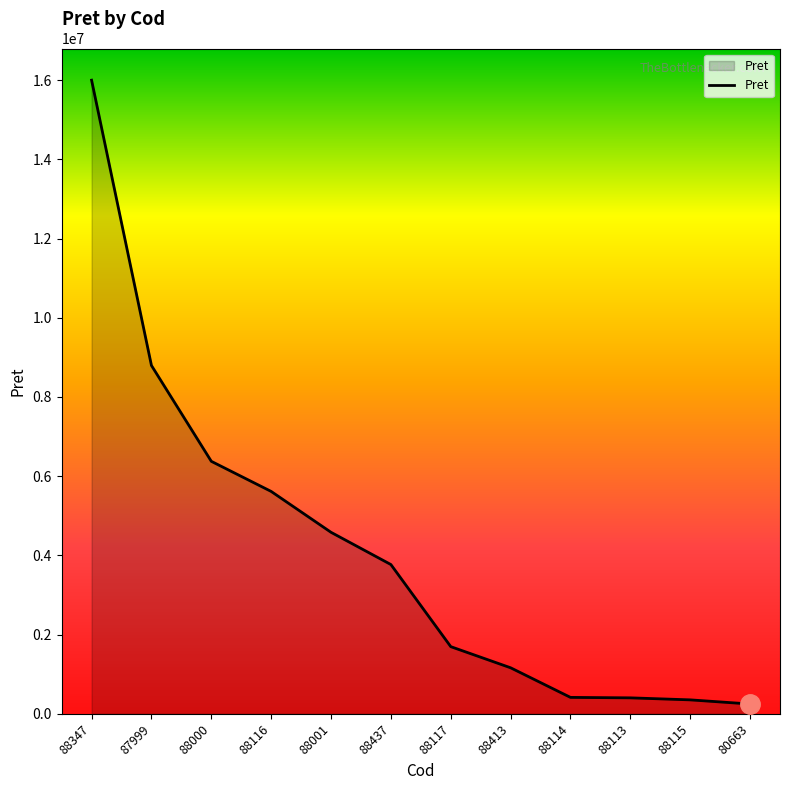

What is the difference between the values at 88115 and 80663?

104560.0